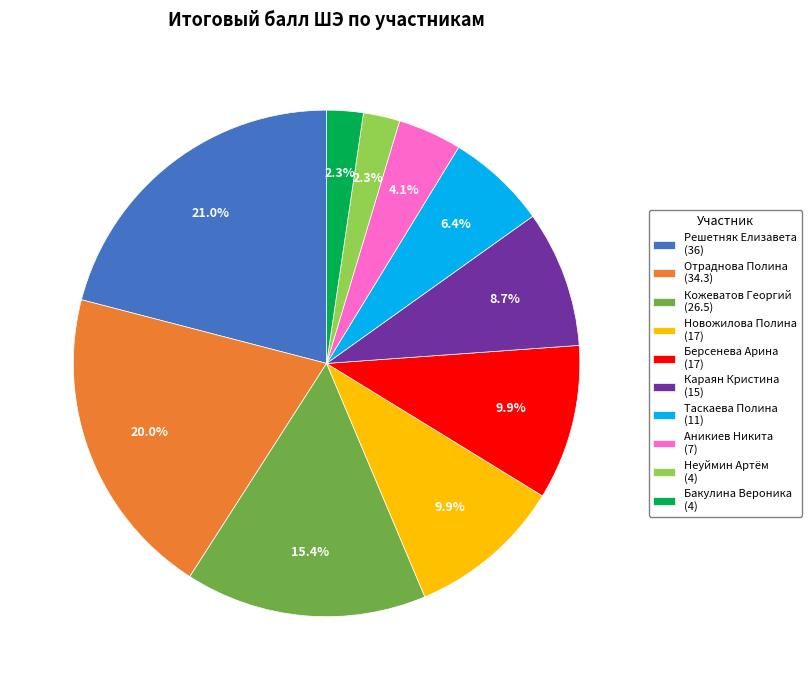

Do Берсенева Арина and Караян Кристина together represent more than half of the pie?

No